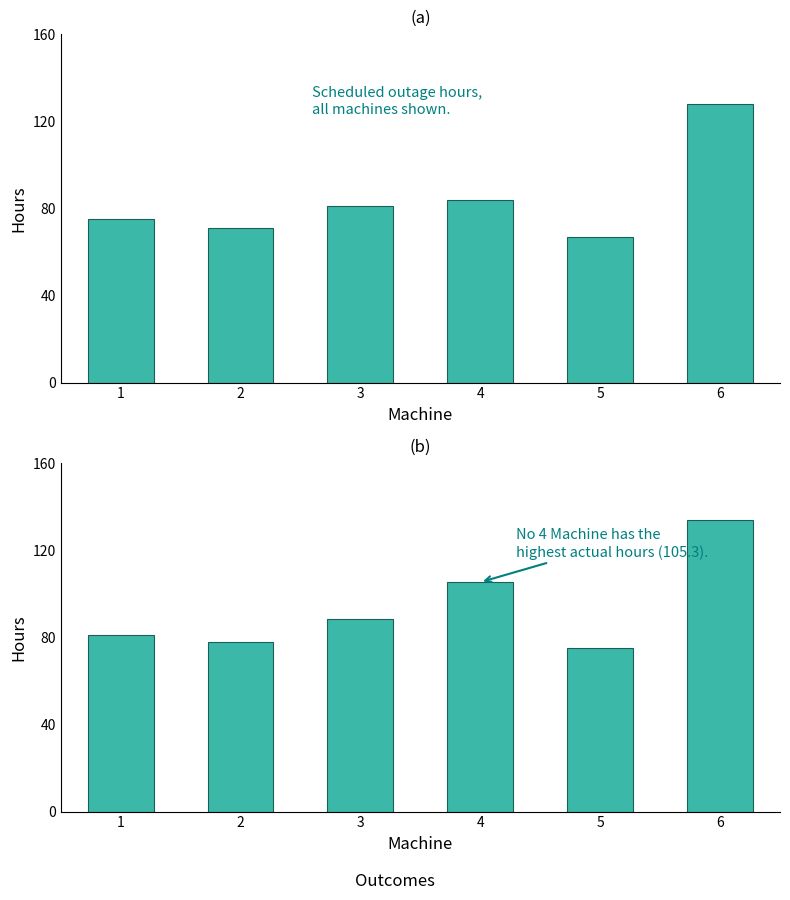

Rank the categories by Scheduled Hours value from lowest to highest.

5, 2, 1, 3, 4, 6